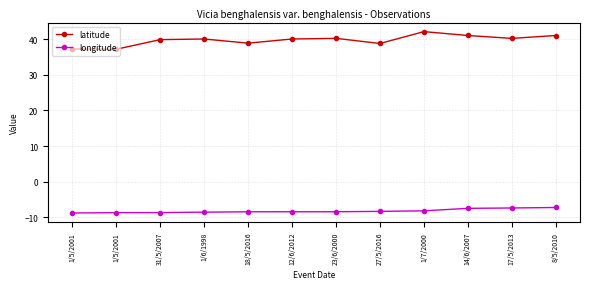

Which series has the largest total across all categories?

latitude